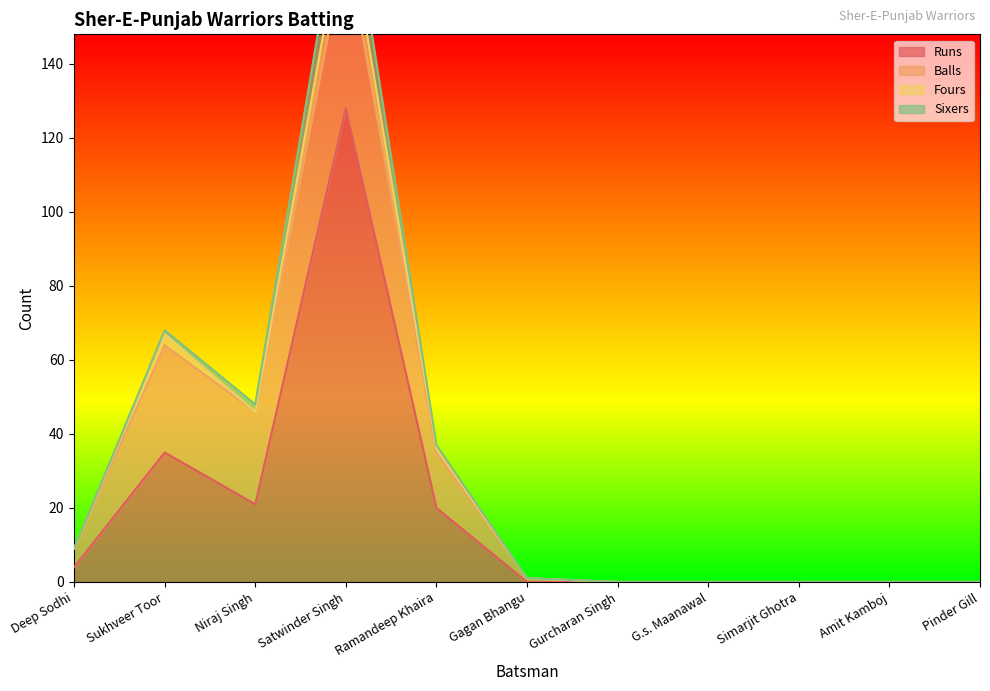

Reading left to right, what are all the values shown in this chart?

Runs: 4	35	21	128	20	0	0	0	0	0	0
Balls: 5	29	25	45	15	1	0	0	0	0	0
Fours: 0	3	0	9	1	0	0	0	0	0	0
Sixers: 0	1	2	11	1	0	0	0	0	0	0